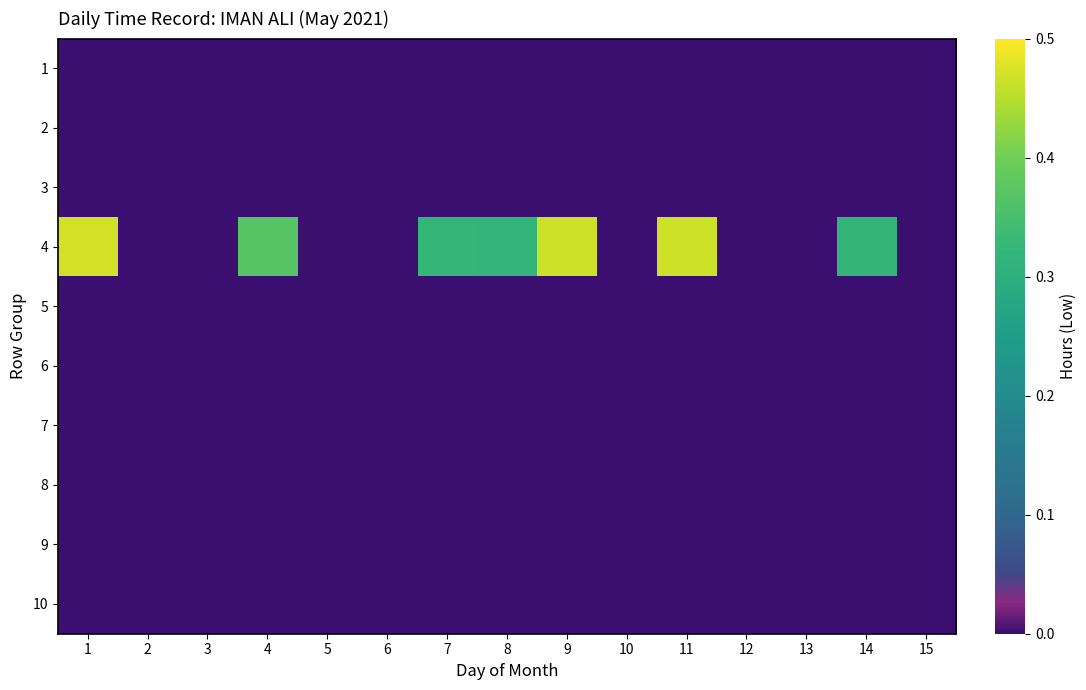

Which category has the lowest value across all series?

1